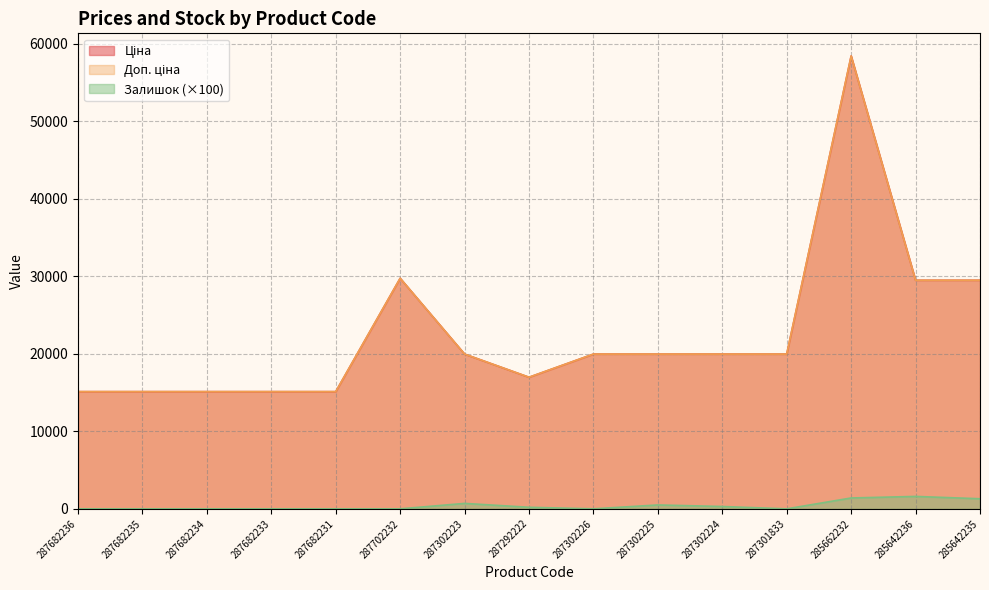

The value of Залишок at 287682231 is 1082.6. True or false?

False